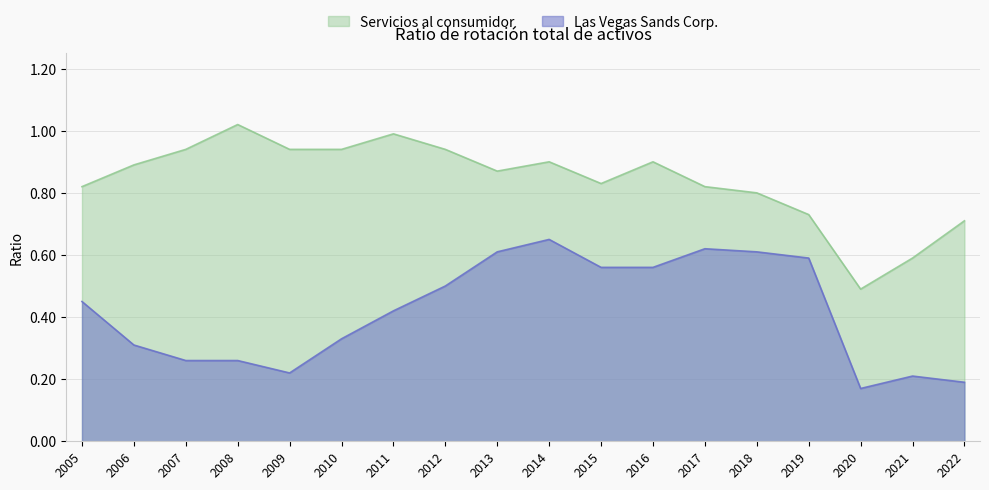

What is the value of the Las Vegas Sands Corp. point at the 4th from the left?

0.3